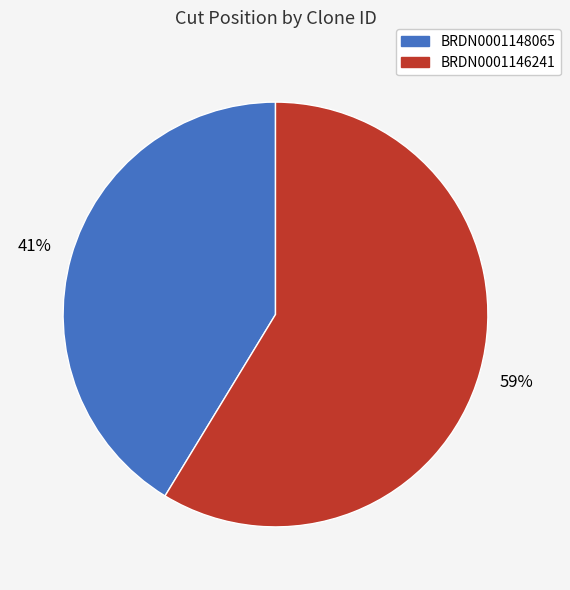

How many slices are in this pie chart?

2